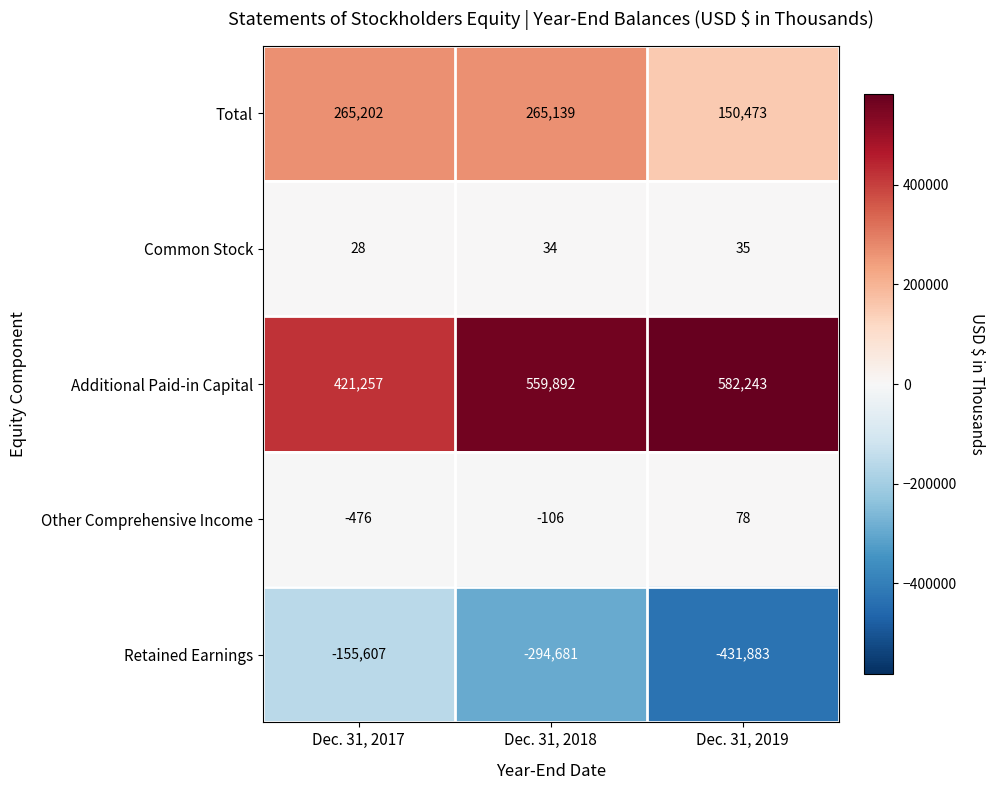

At which category does the chart reach its peak across all series?

Dec. 31, 2019